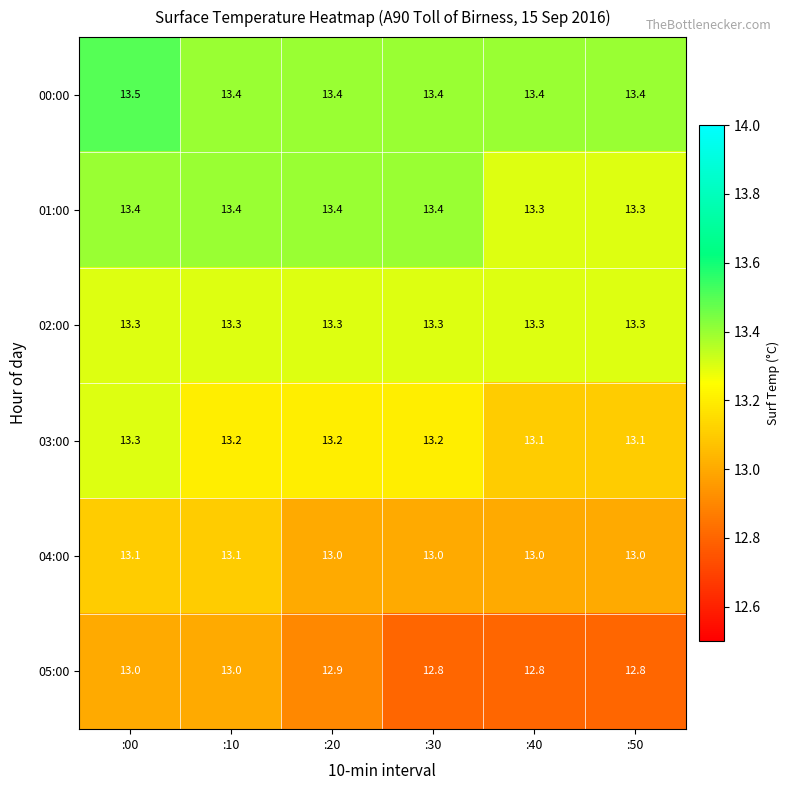

The value of 04:00 at :10 is 21.6. True or false?

False